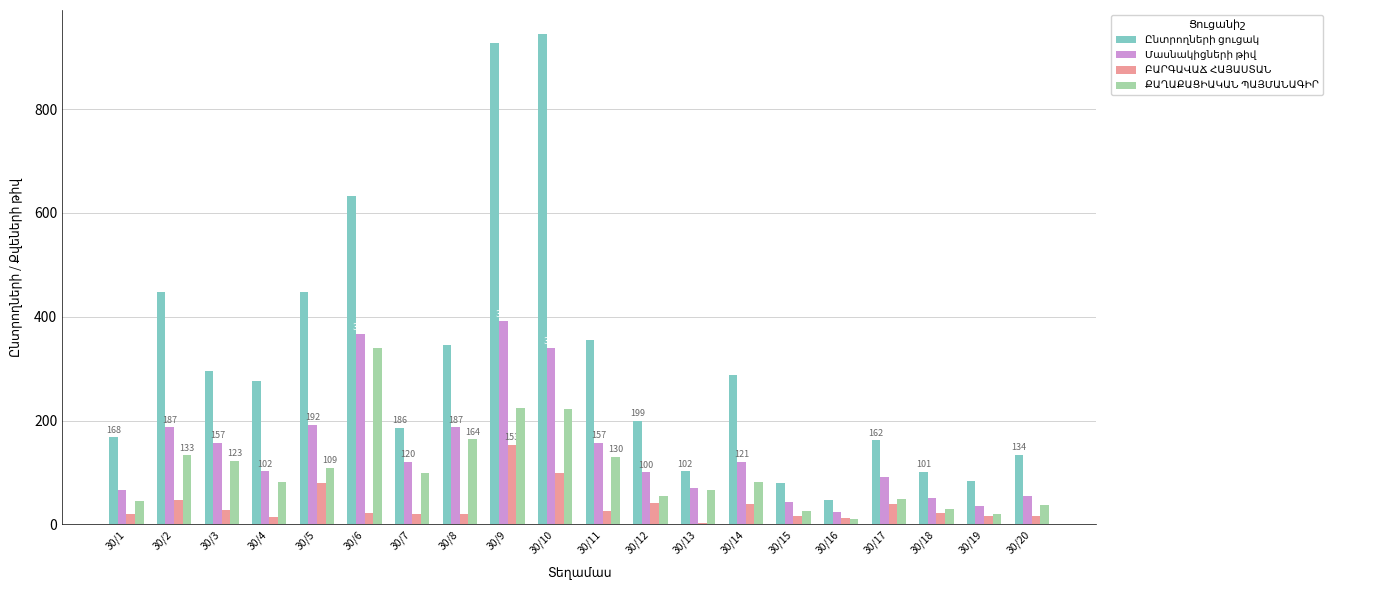

What is the maximum value shown in the chart?

944